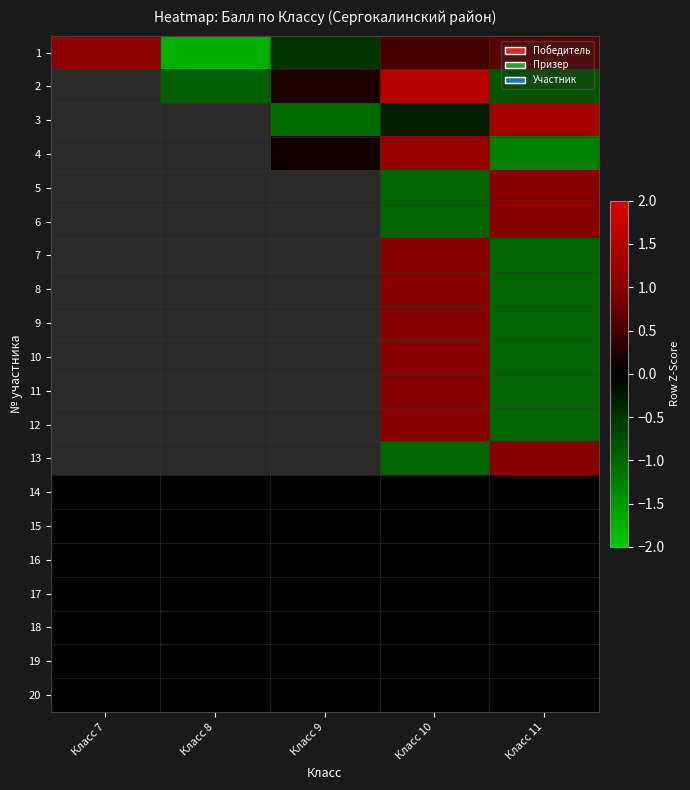

Rank the series at Класс 9 from highest to lowest value.

2, 4, 1, 3, 5, 6, 7, 8, 9, 10, 11, 12, 13, 14, 15, 16, 17, 18, 19, 20